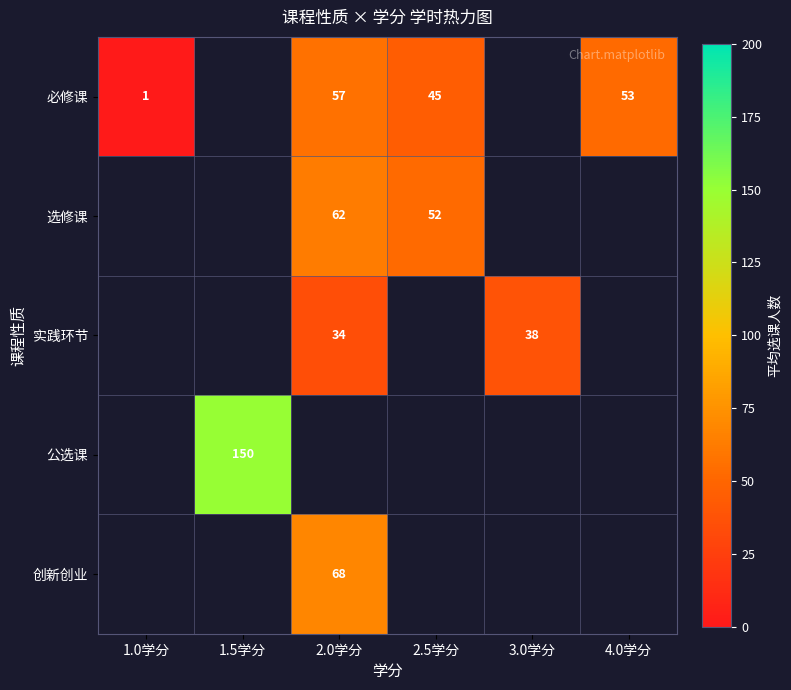

Count the number of data series in this chart.

5